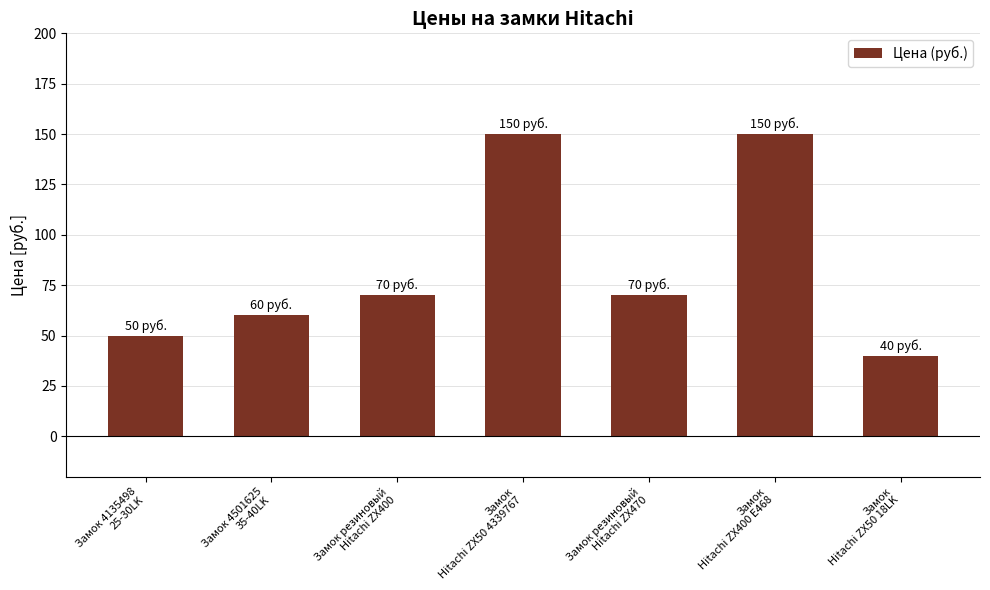

What is the difference between the maximum and minimum values?

110